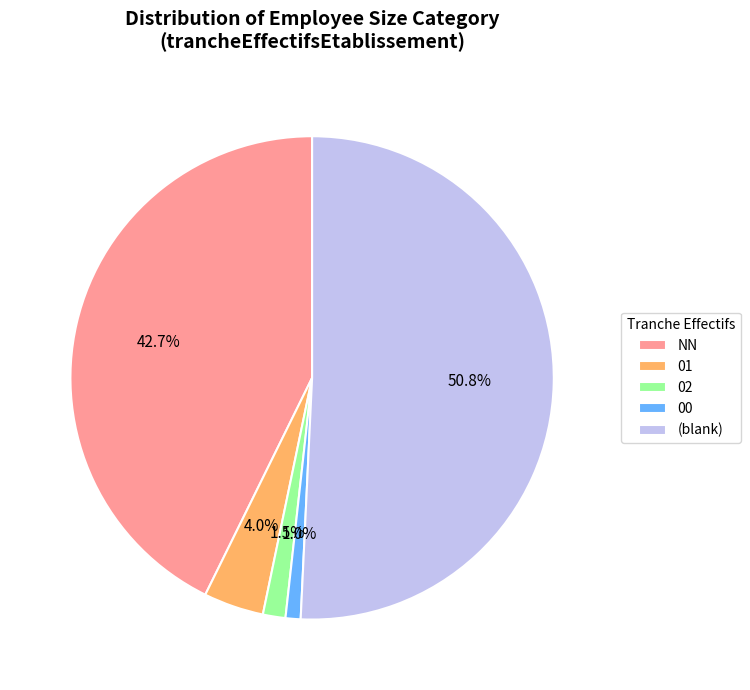

Between 02 and NN, which is larger?

NN